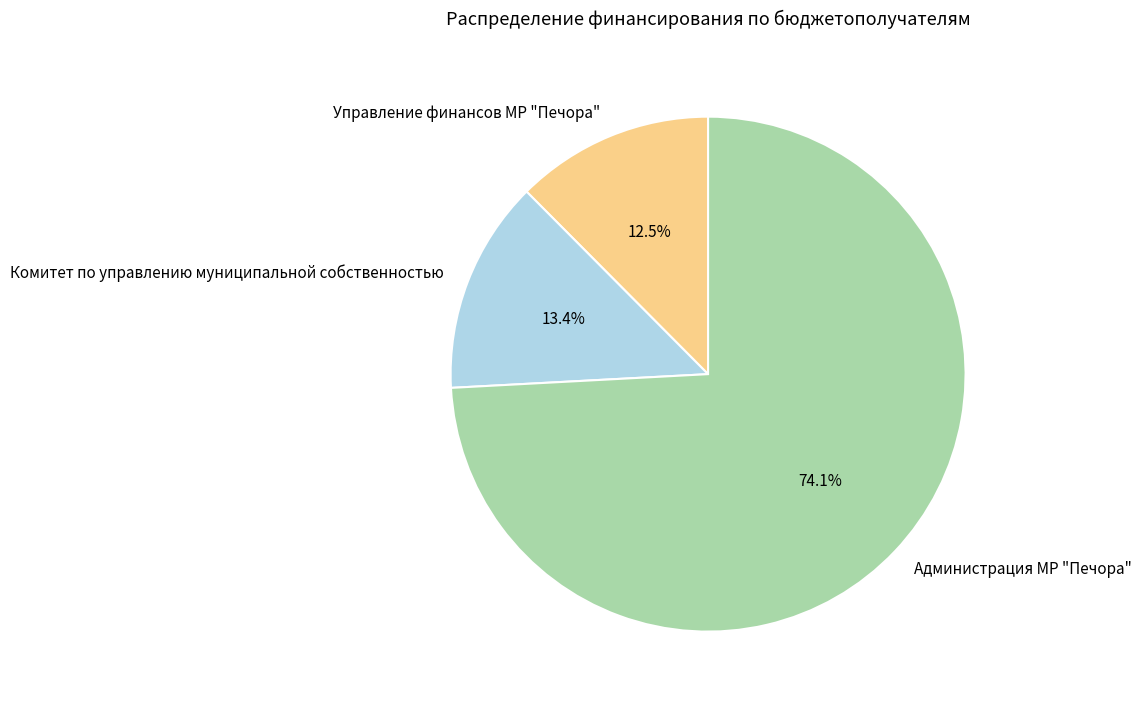

How many segments does this pie chart have?

3